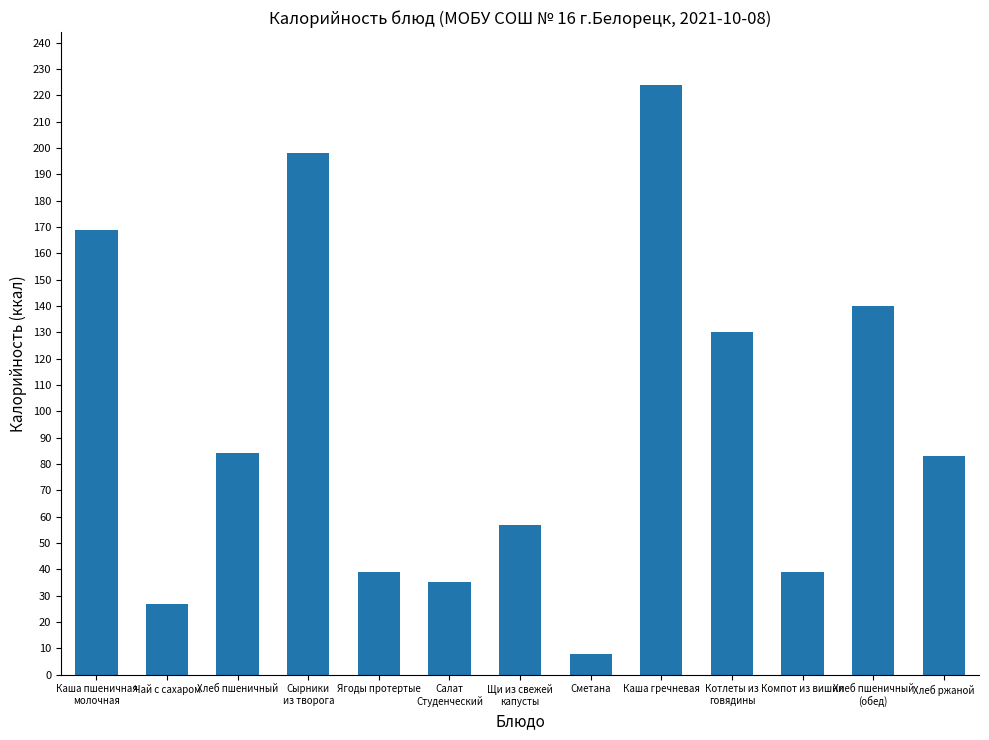

What is the approximate value at Каша пшеничная
молочная, to the nearest 50?

150